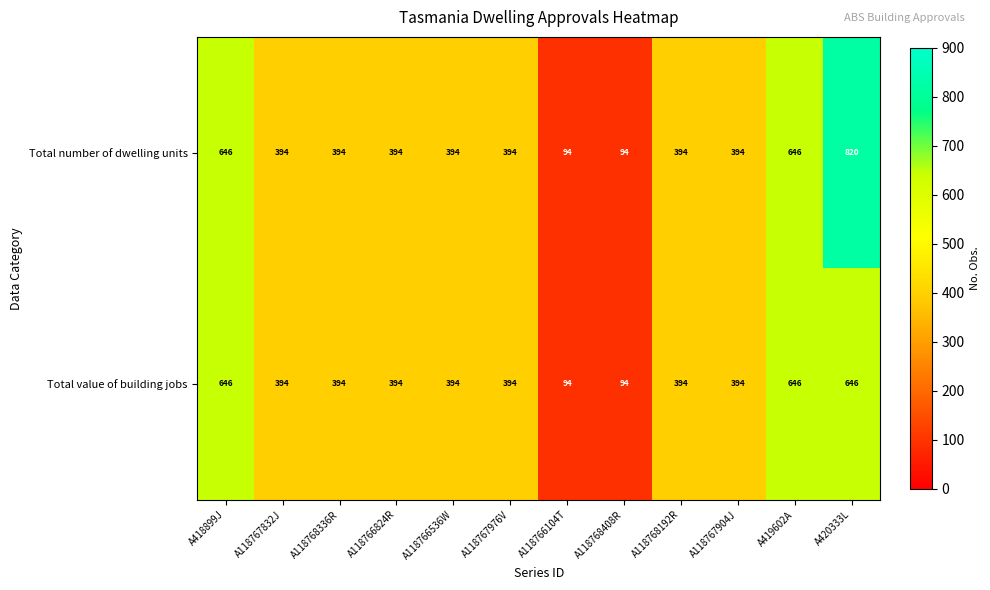

What is the greatest value displayed?

820